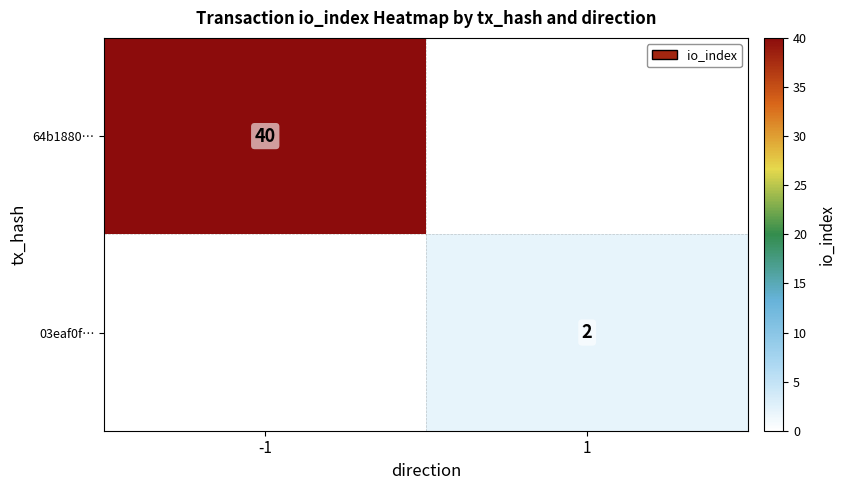

True or false: 03eaf0f… has a value of 3 at 1.

False